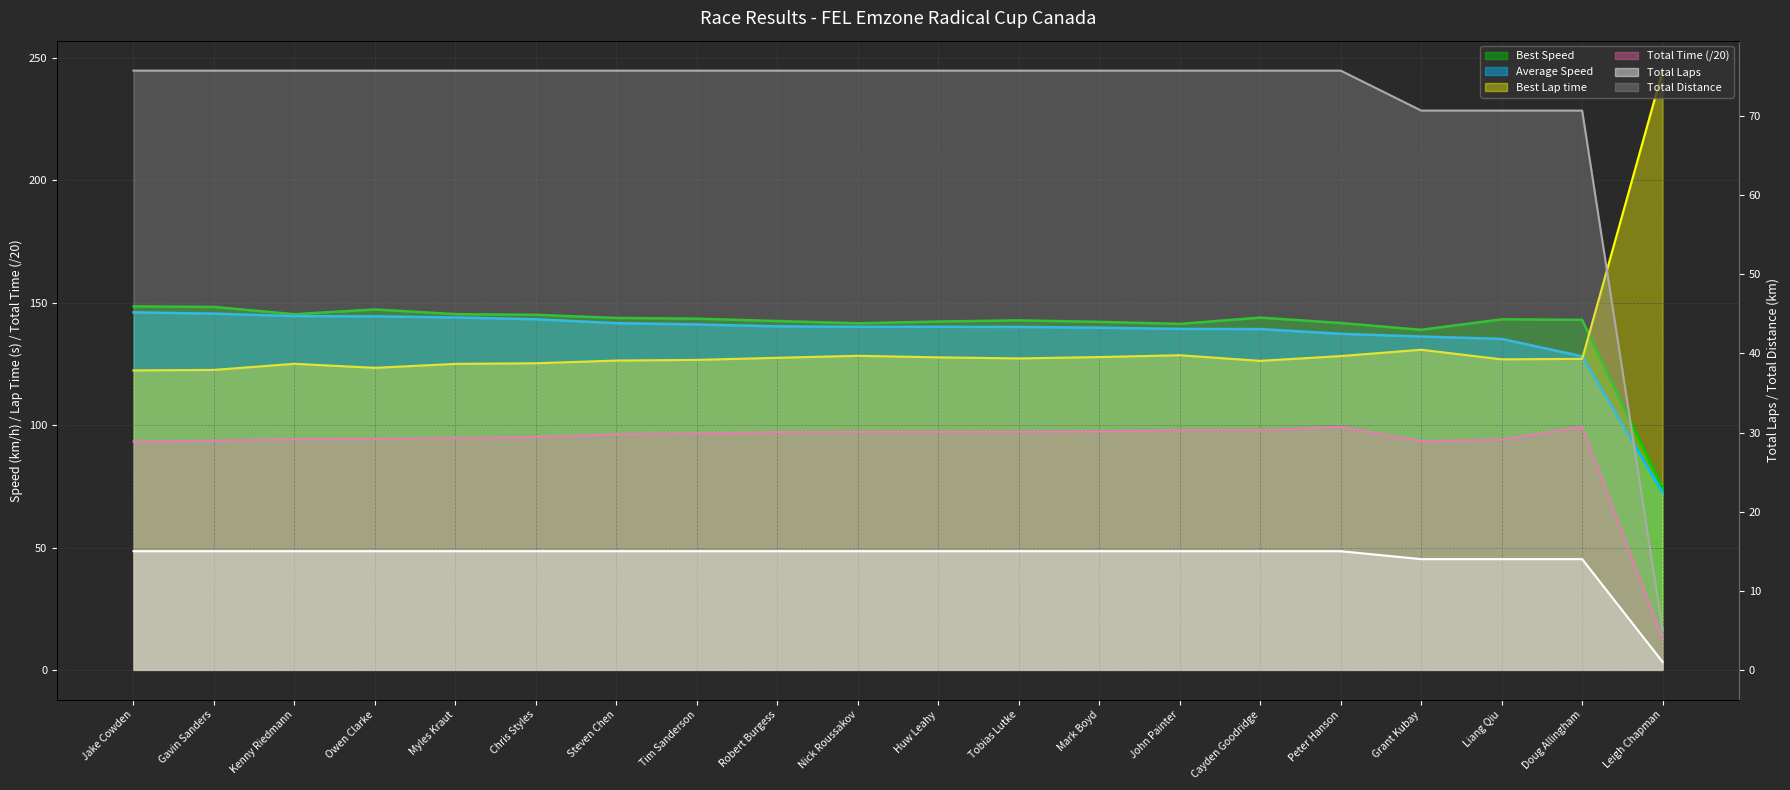

Rank the series at Tobias Lutke from lowest to highest value.

Total Laps, Total Distance, Total Time, Best Lap time, Average Speed, Best Speed